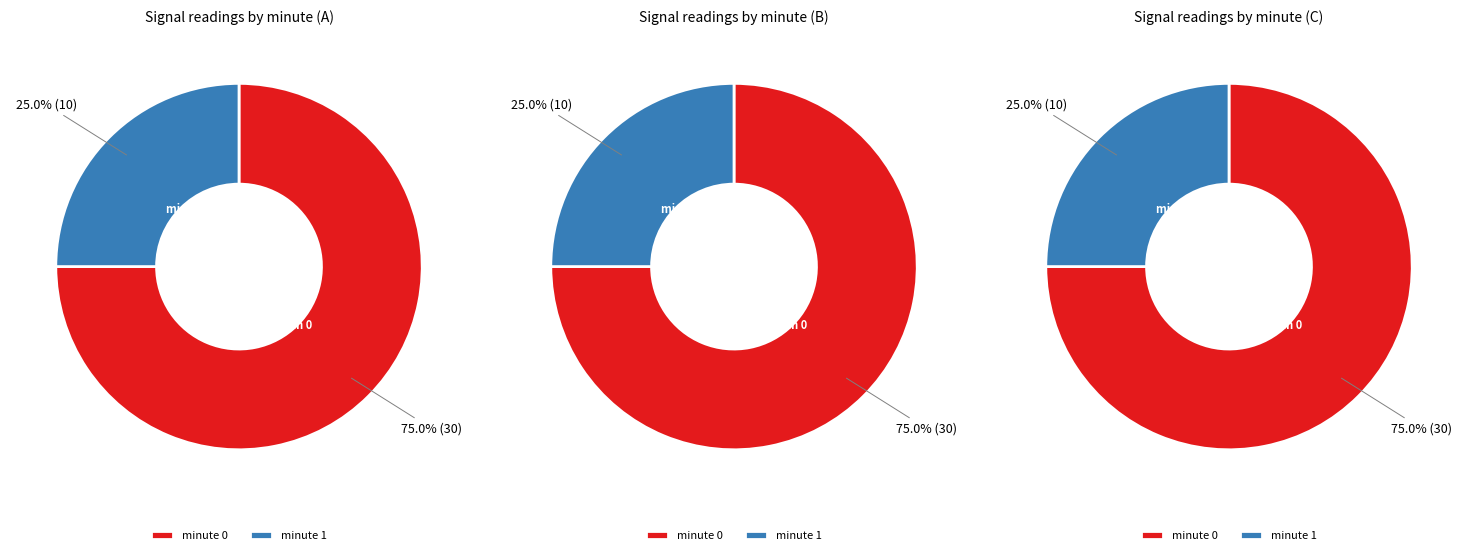

What percentage is the minute_0 slice, to the nearest percent?

75%